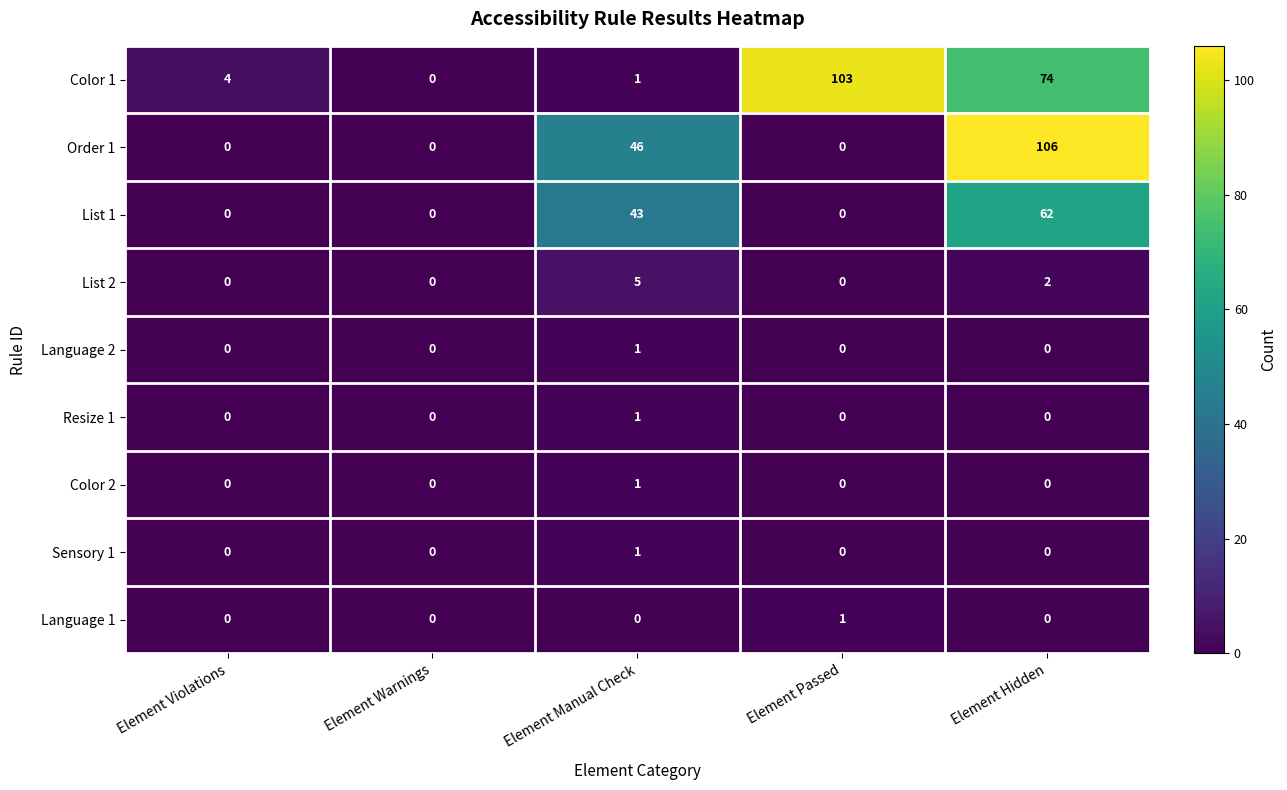

What is the maximum value shown in the chart?

106